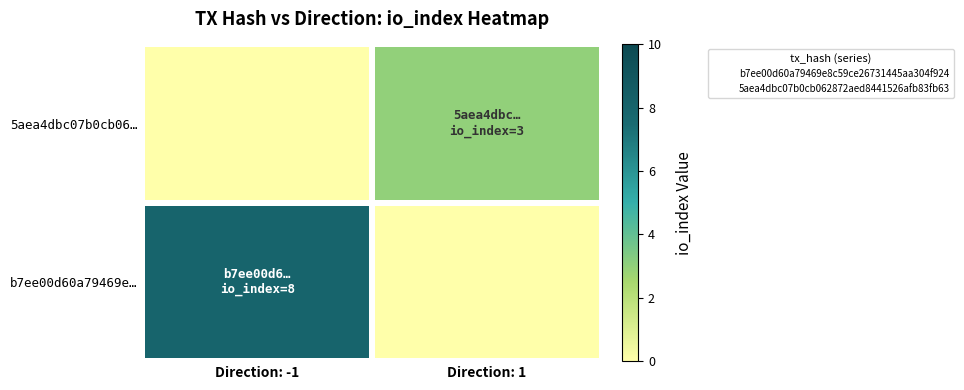

At how many categories does at least one series exceed 2?

2